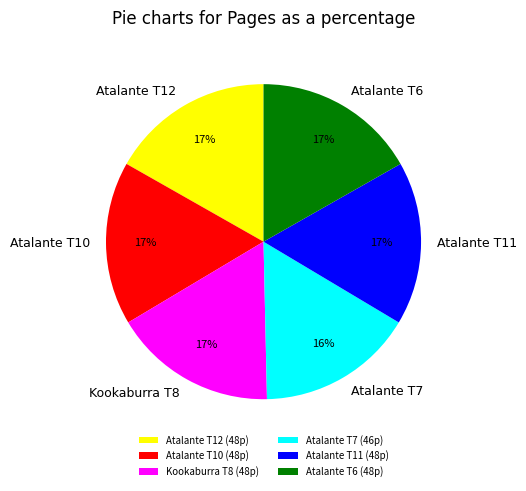

Approximately how many times larger is the value at Atalante T10 compared to Atalante T12?

1.0